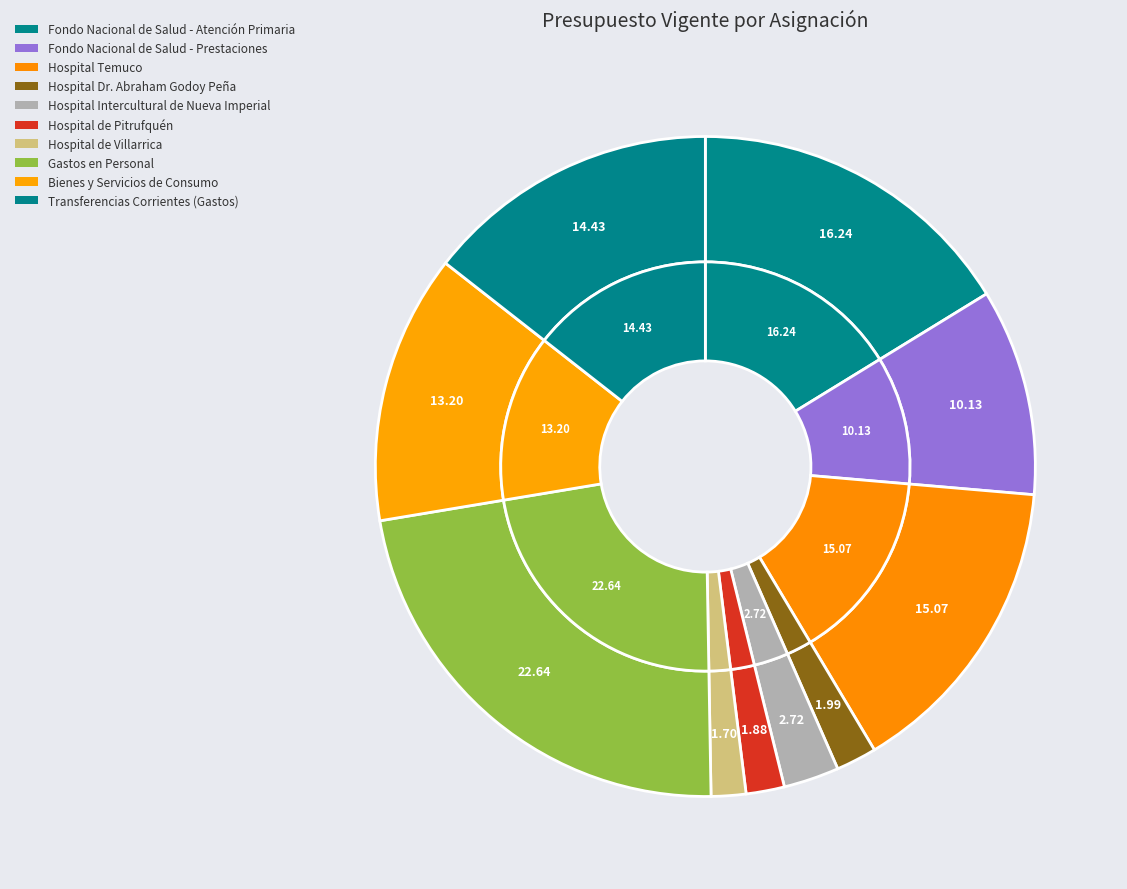

To the nearest percent, what percentage of the pie is Gastos en Personal?

23%